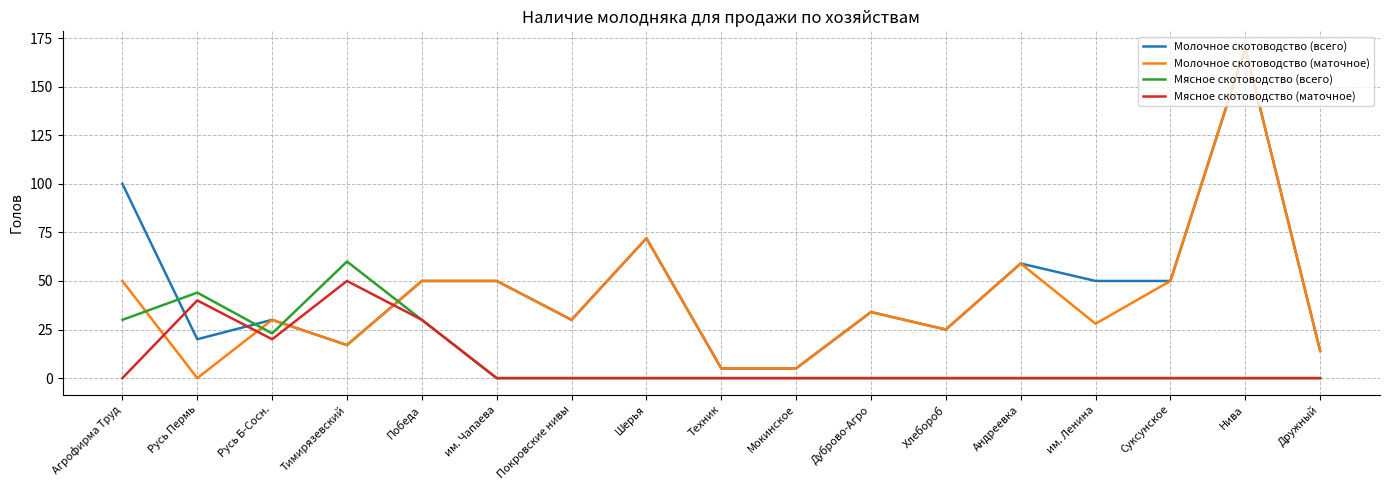

What position from the right is Русь Пермь?

16